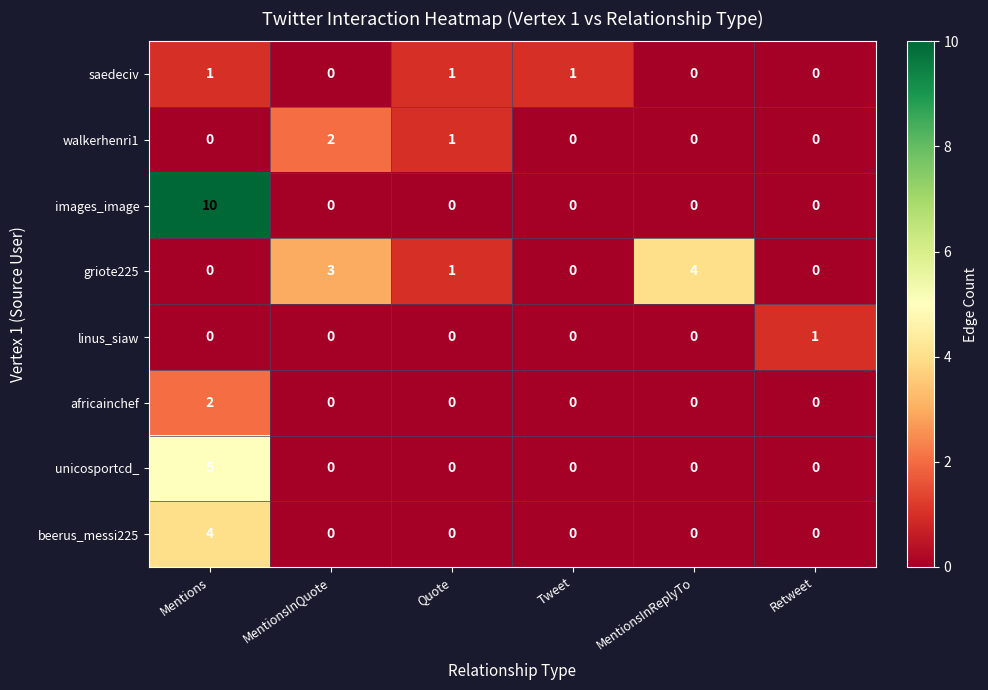

Count the walkerhenri1 values in the range 0 to 1.

5